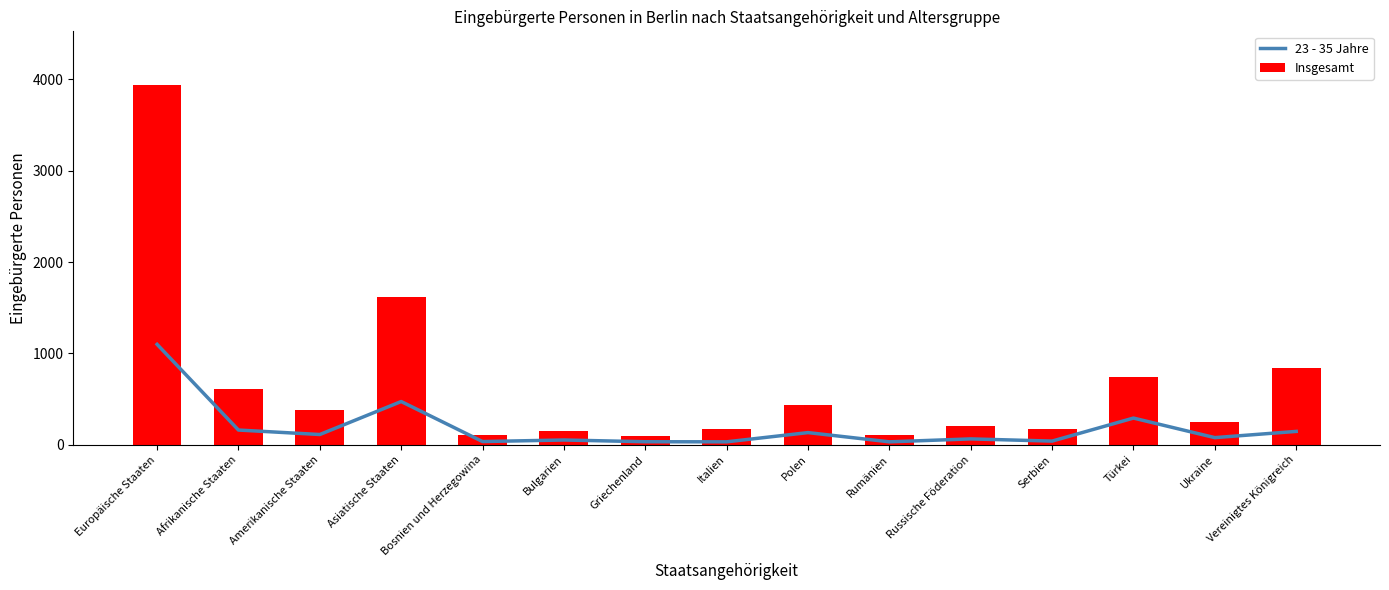

What is the difference between the Insgesamt values at Europäische Staaten and Griechenland?

3839